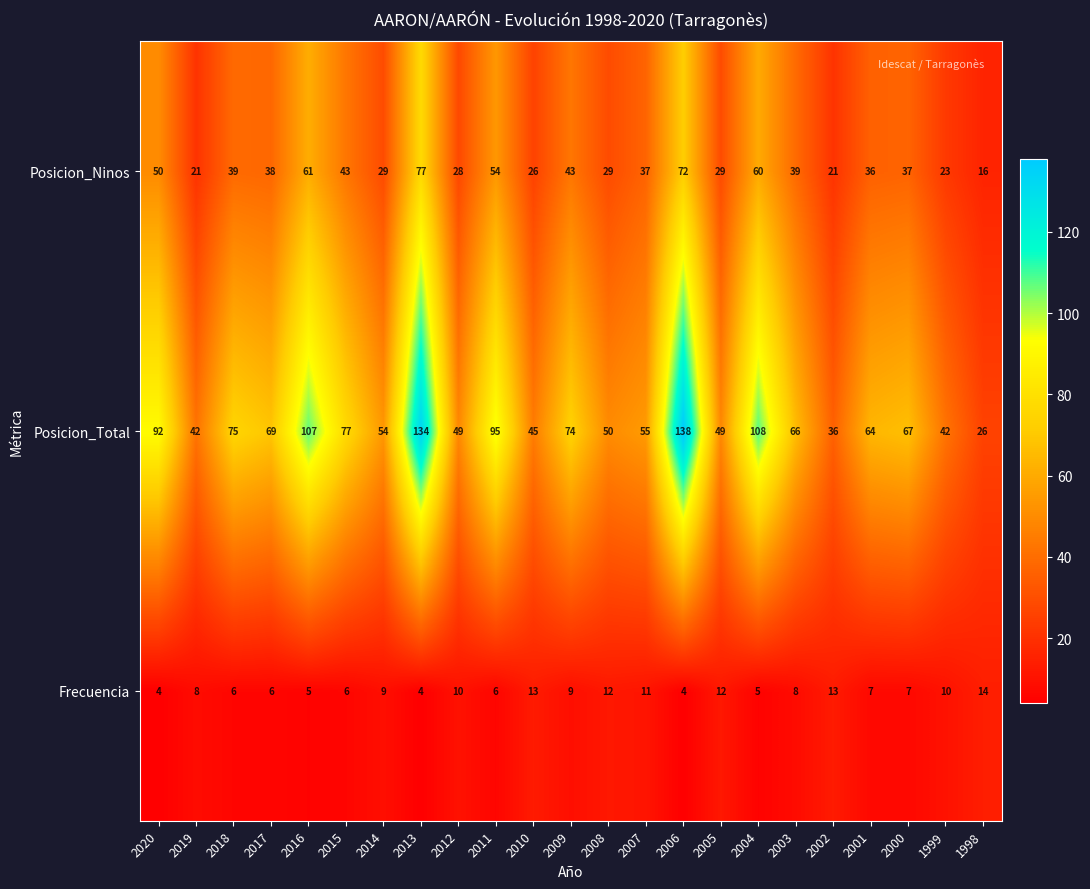

At which category is the sum across all series the highest?

2013